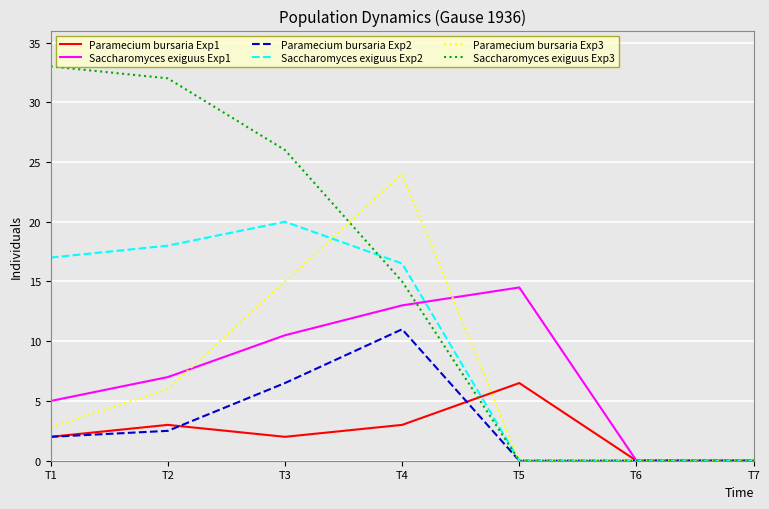

Reading right to left, list all the values displayed in this chart.

Paramecium bursaria Exp1: T7=0.0	T6=0.0	T5=6.5	T4=3.0	T3=2.0	T2=3.0	T1=2.0
Saccharomyces exiguus Exp1: T7=0.0	T6=0.0	T5=14.5	T4=13.0	T3=10.5	T2=7.0	T1=5.0
Paramecium bursaria Exp2: T7=0.0	T6=0.0	T5=0.0	T4=11.0	T3=6.5	T2=2.5	T1=2.0
Saccharomyces exiguus Exp2: T7=0.0	T6=0.0	T5=0.0	T4=16.5	T3=20.0	T2=18.0	T1=17.0
Paramecium bursaria Exp3: T7=0.0	T6=0.0	T5=0.0	T4=24.0	T3=15.0	T2=6.0	T1=2.8
Saccharomyces exiguus Exp3: T7=0.0	T6=0.0	T5=0.0	T4=15.0	T3=26.0	T2=32.0	T1=33.0